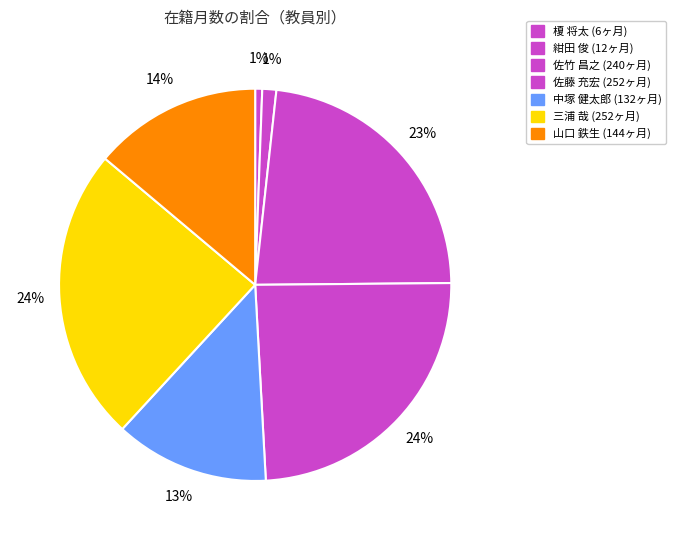

Is there any slice that represents more than half of the pie?

No